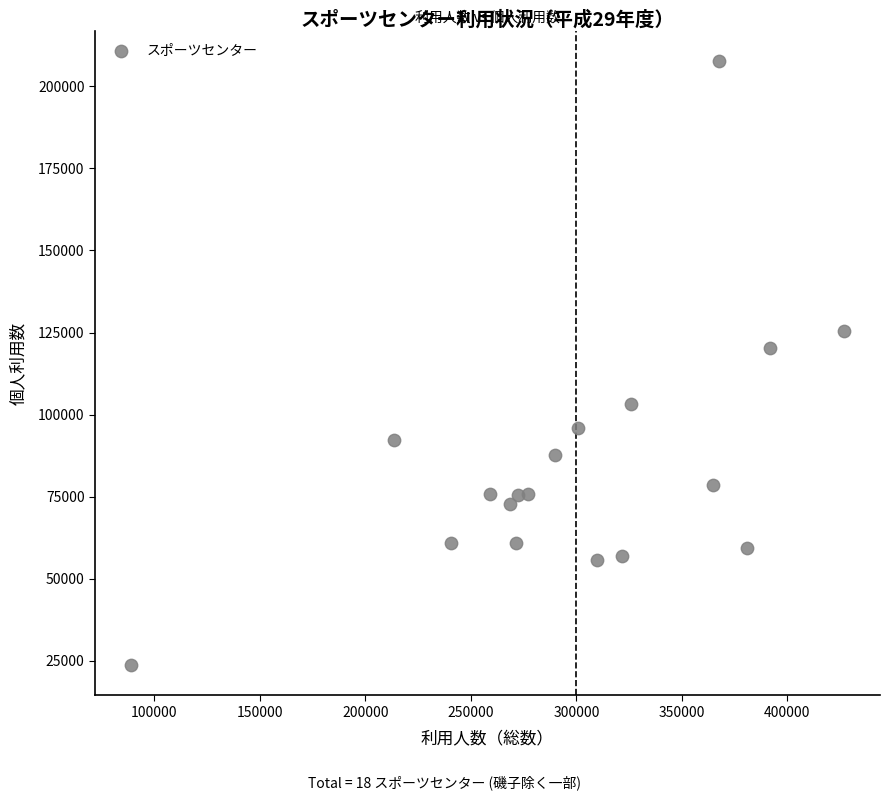

What is the range of Y values (max minus min)?

183956